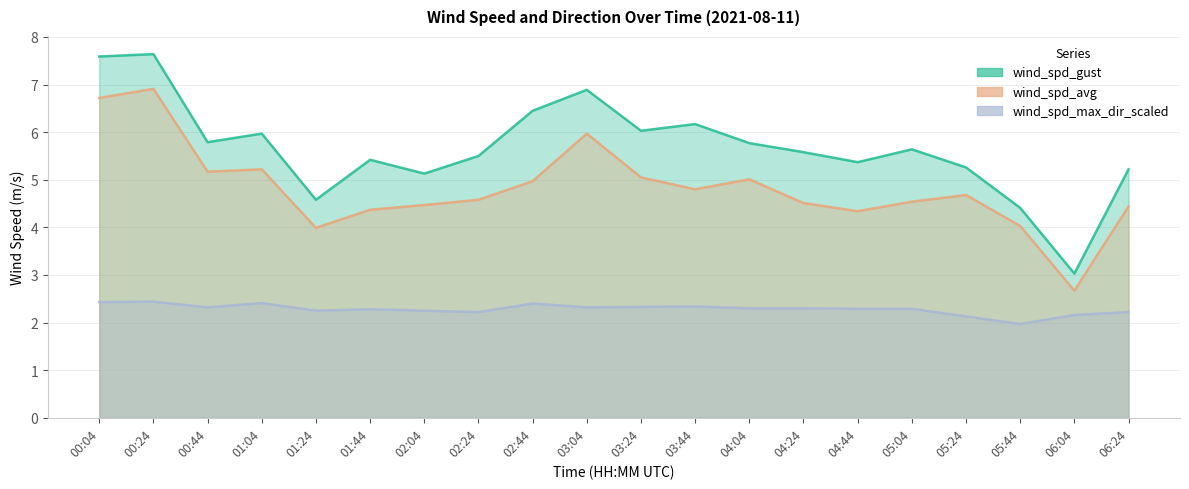

The value of wind_spd_gust at 05:44 is 6.2. True or false?

False